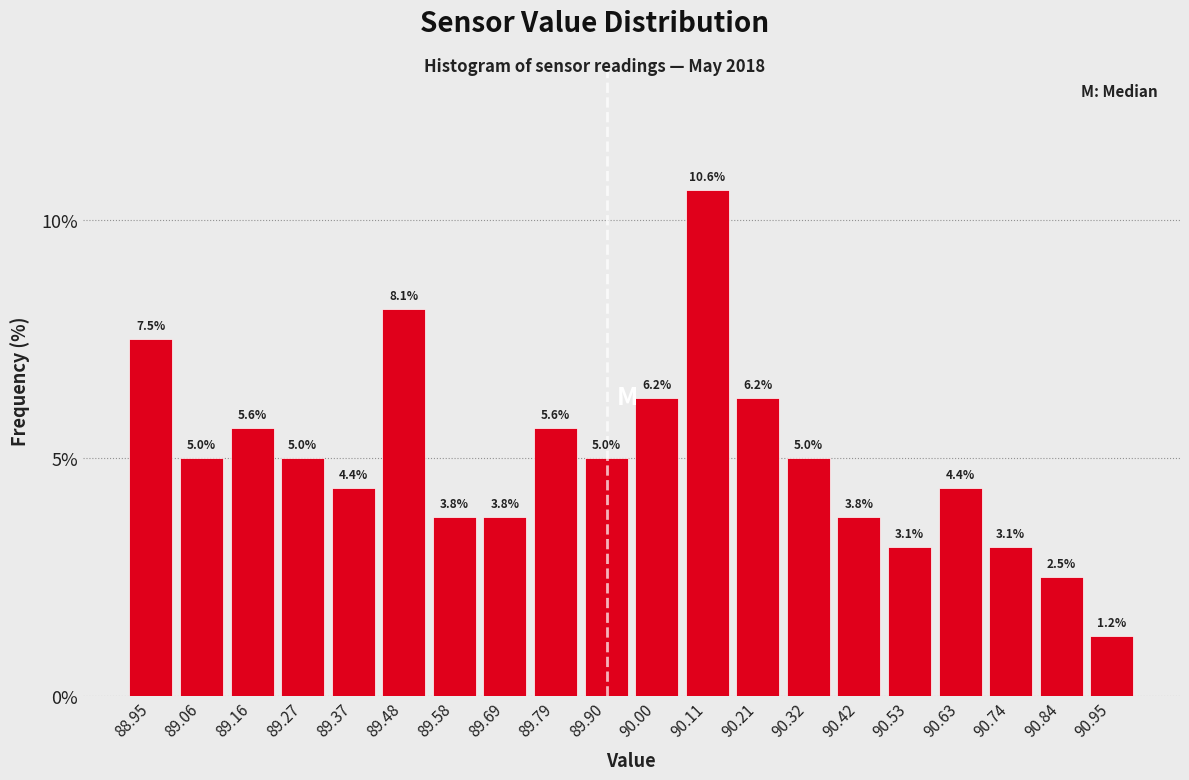

Reading left to right, list every bar in this chart as the range it spans on the x-axis followed by its height. The bar edges are not printed on the chart, so give them approximately, as read against the axis.

88.900 to 89.005: 7.5
89.005 to 89.110: 5.0
89.110 to 89.215: 5.6
89.215 to 89.320: 5.0
89.320 to 89.425: 4.4
89.425 to 89.530: 8.1
89.530 to 89.635: 3.8
89.635 to 89.740: 3.8
89.740 to 89.845: 5.6
89.845 to 89.950: 5.0
89.950 to 90.055: 6.2
90.055 to 90.160: 10.6
90.160 to 90.265: 6.2
90.265 to 90.370: 5.0
90.370 to 90.475: 3.8
90.475 to 90.580: 3.1
90.580 to 90.685: 4.4
90.685 to 90.790: 3.1
90.790 to 90.895: 2.5
90.895 to 91.000: 1.2